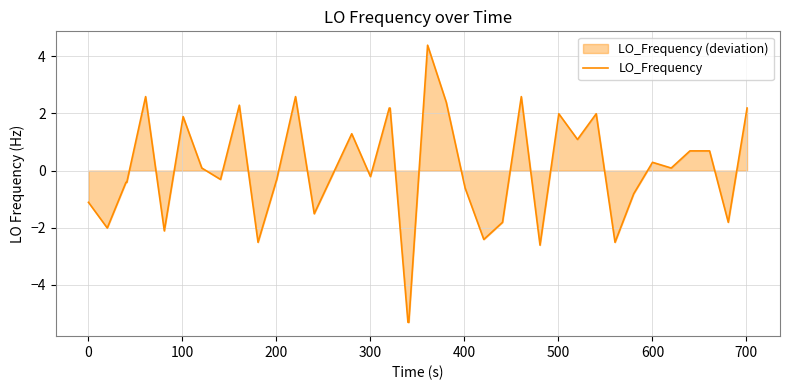

What is the greatest value displayed?

4.4